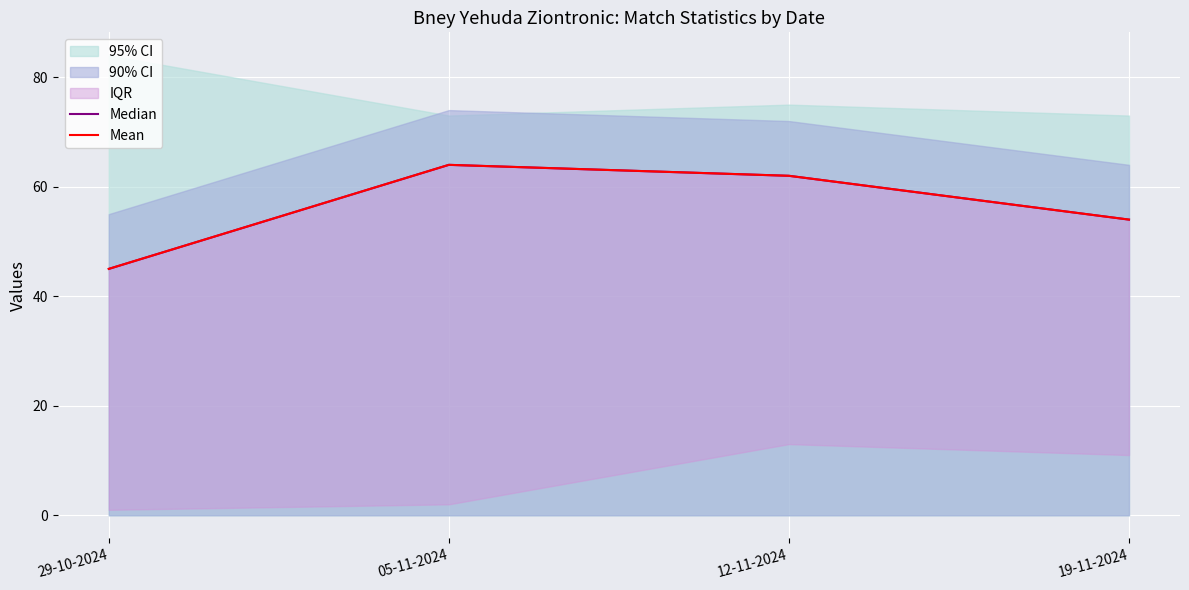

What is the highest value of the Median series?

64